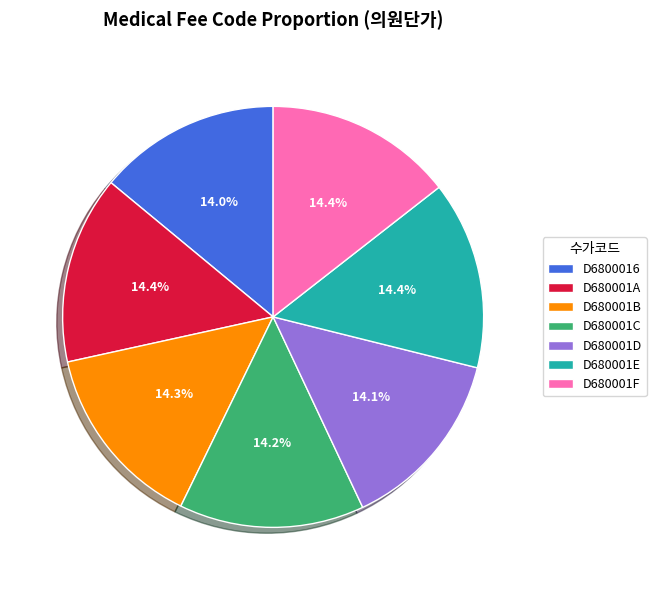

To the nearest percent, what portion does D680001B represent?

14%